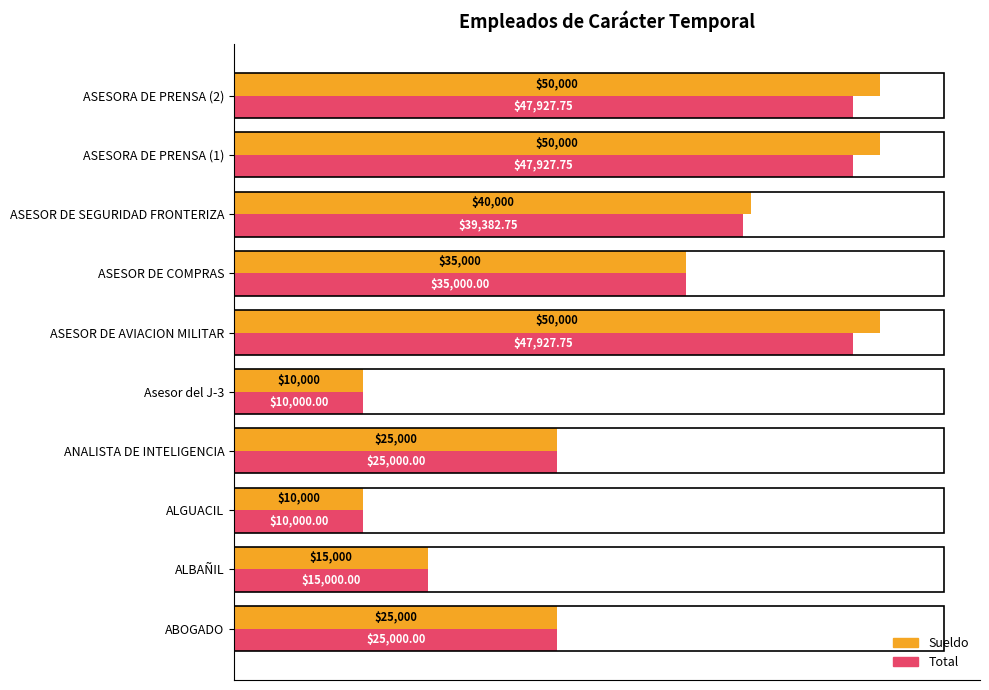

How many distinct data groups are displayed?

2